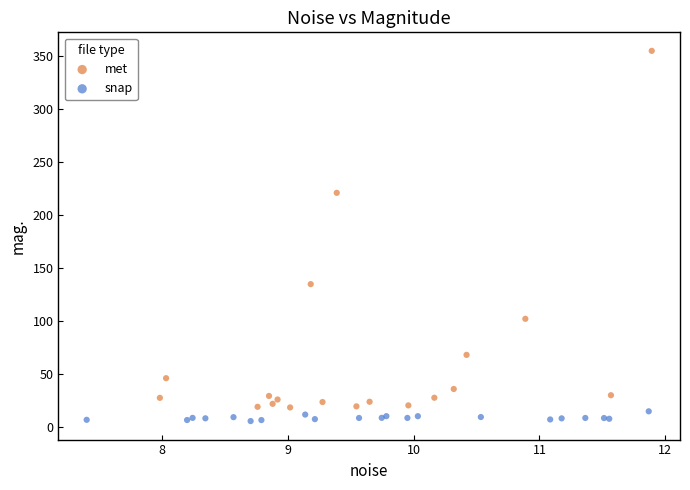

Which series contains the highest Y value?

met